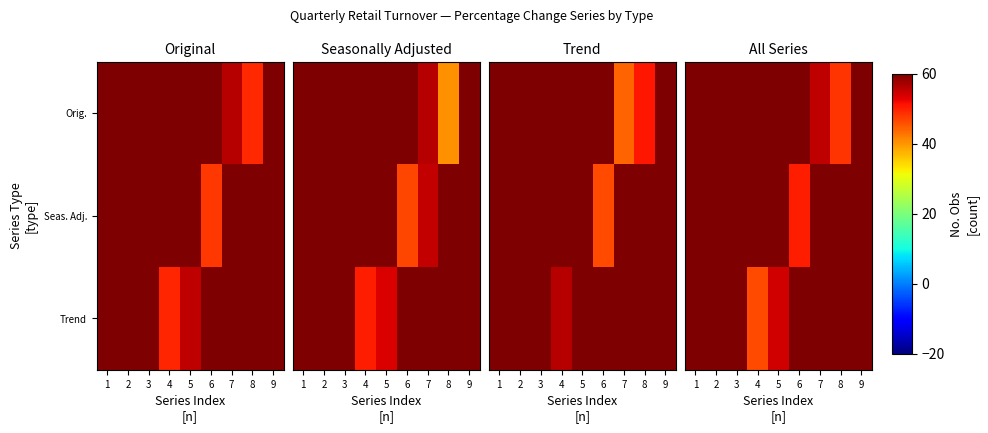

List the labels in order of Orig. value, largest first.

3, 4, 2, 5, 1, 6, 9, 7, 8